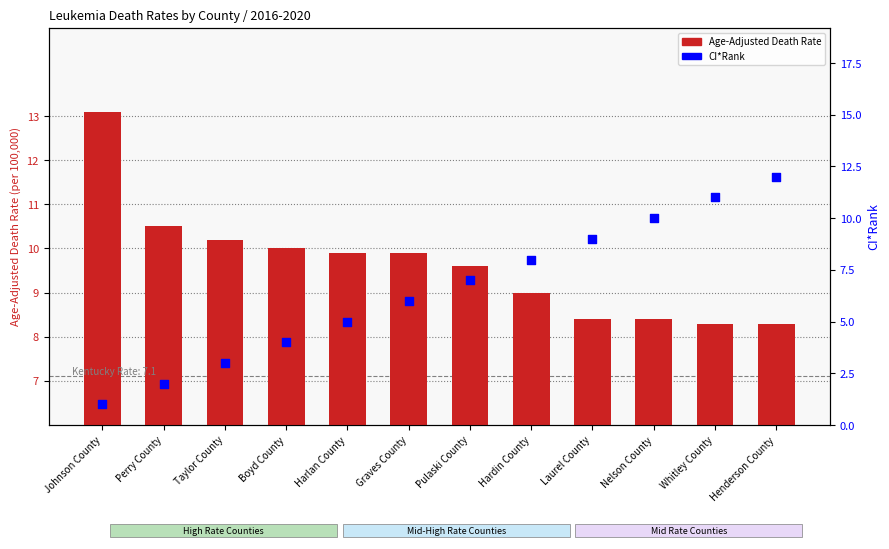

Which series has the widest spread of Y values?

CI*Rank